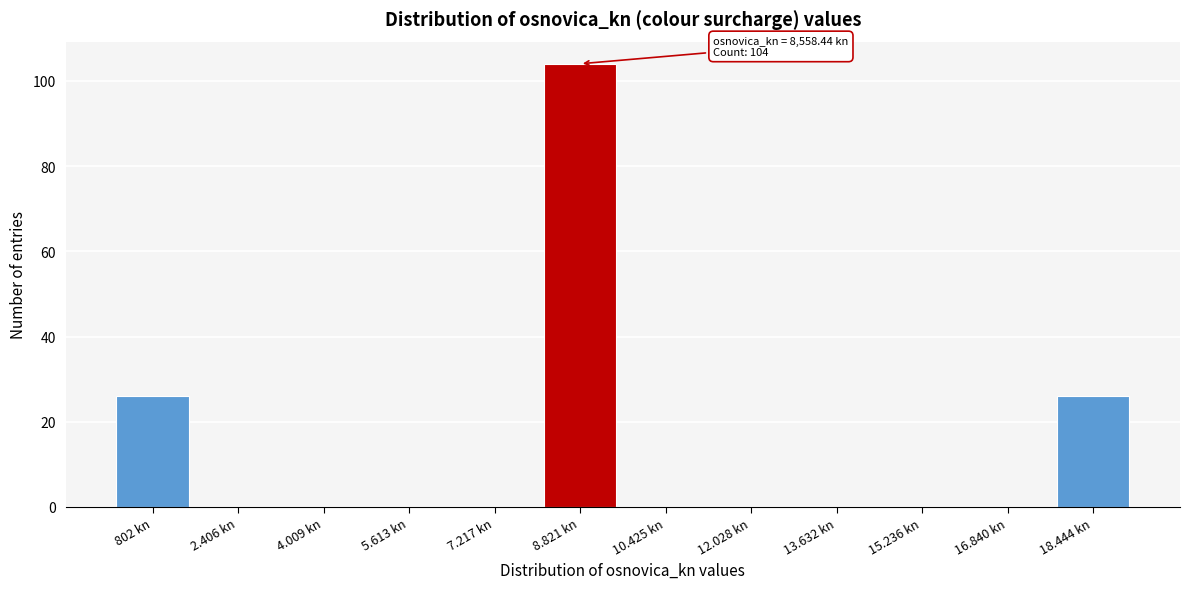

Reading left to right, what are all the values shown in this chart?

802 kn=26	2.406 kn=0	4.009 kn=0	5.613 kn=0	7.217 kn=0	8.821 kn=104	10.425 kn=0	12.028 kn=0	13.632 kn=0	15.236 kn=0	16.840 kn=0	18.444 kn=26